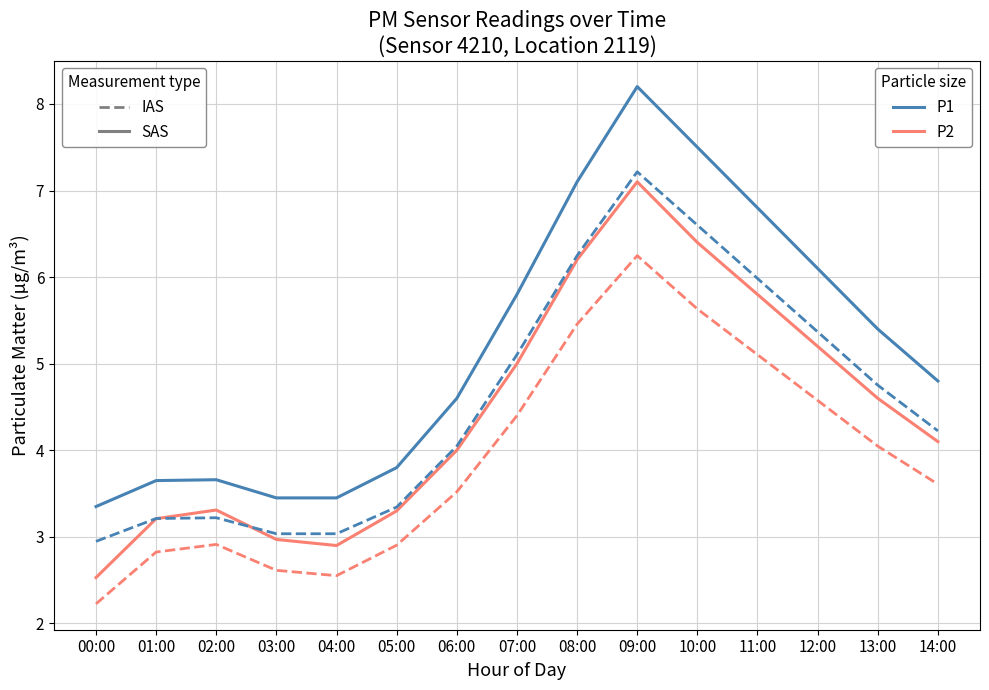

What is the minimum value shown in the chart?

2.2